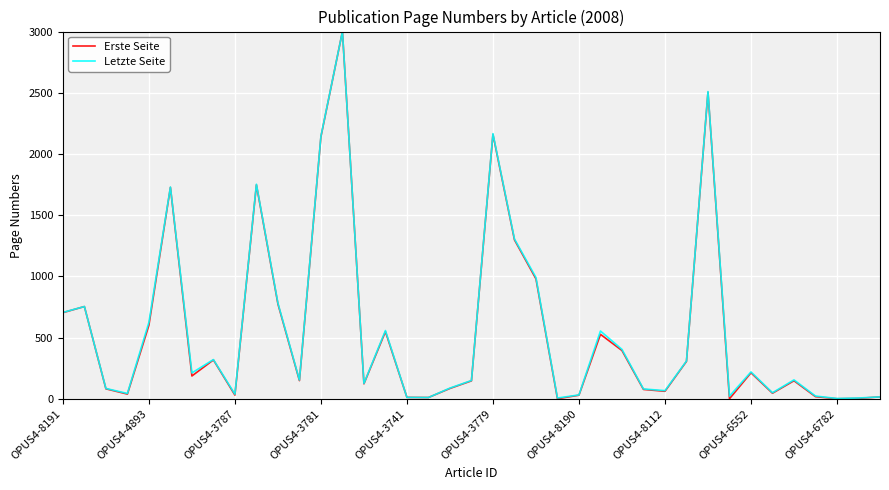

What are all the series names shown in the legend?

Erste Seite, Letzte Seite